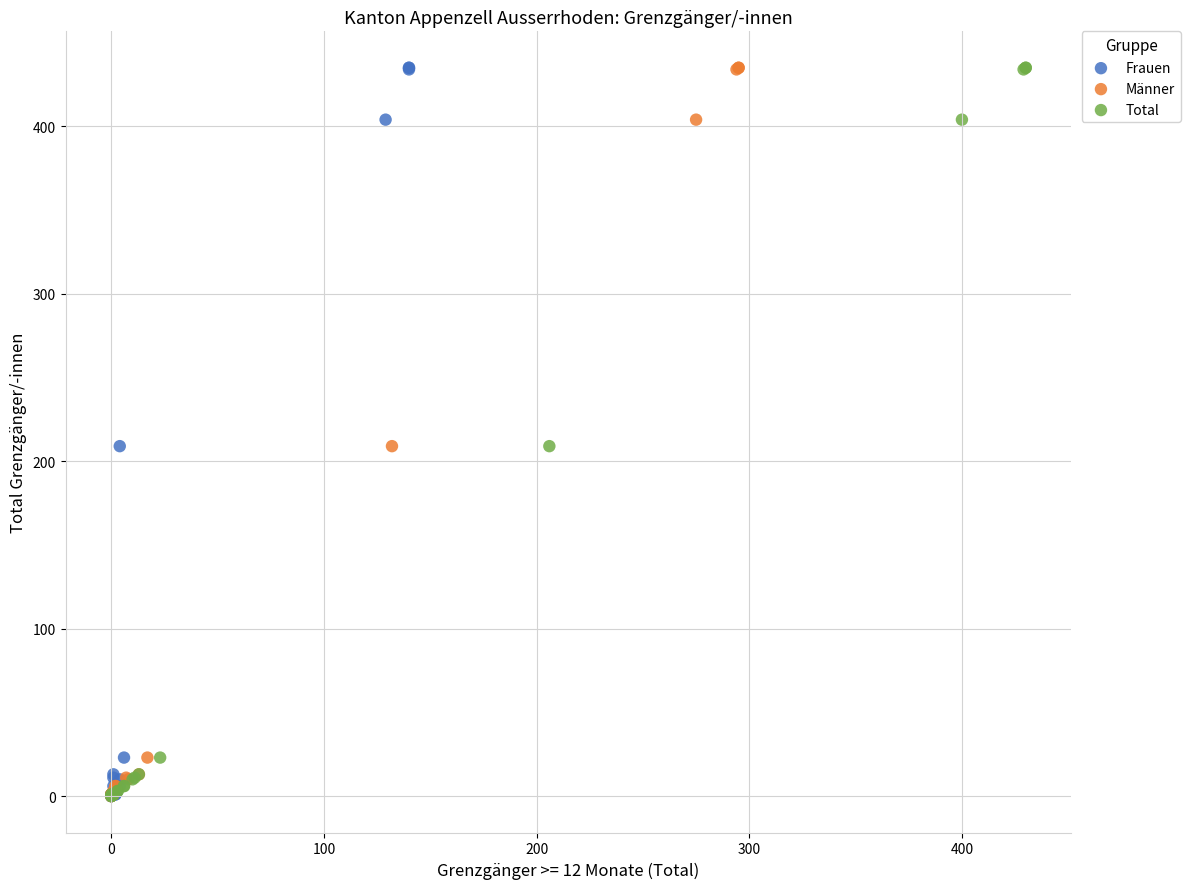

What are all the series names shown in the legend?

Frauen, Männer, Total